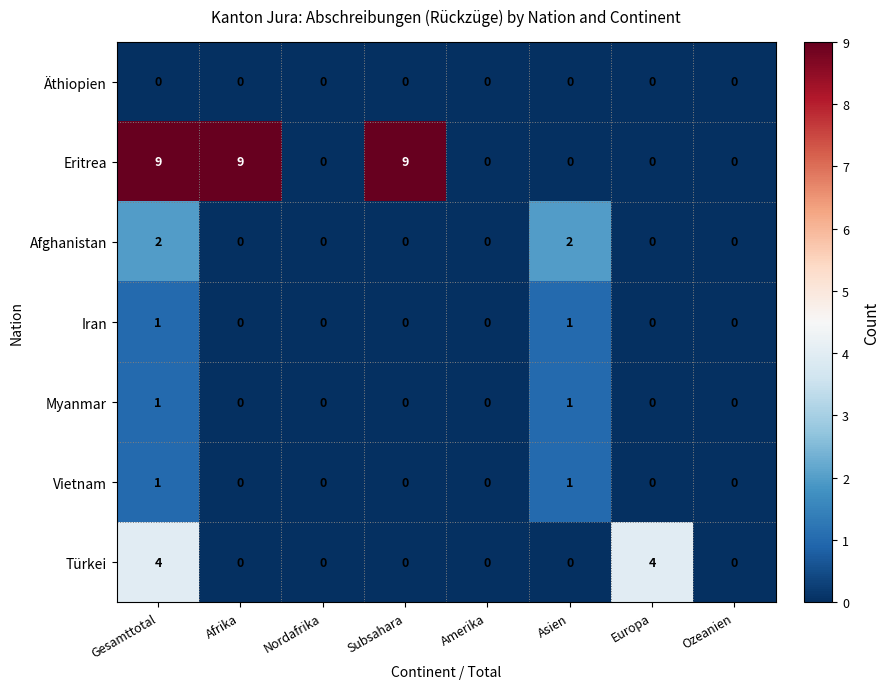

At which category is the sum across all series the highest?

Gesamttotal